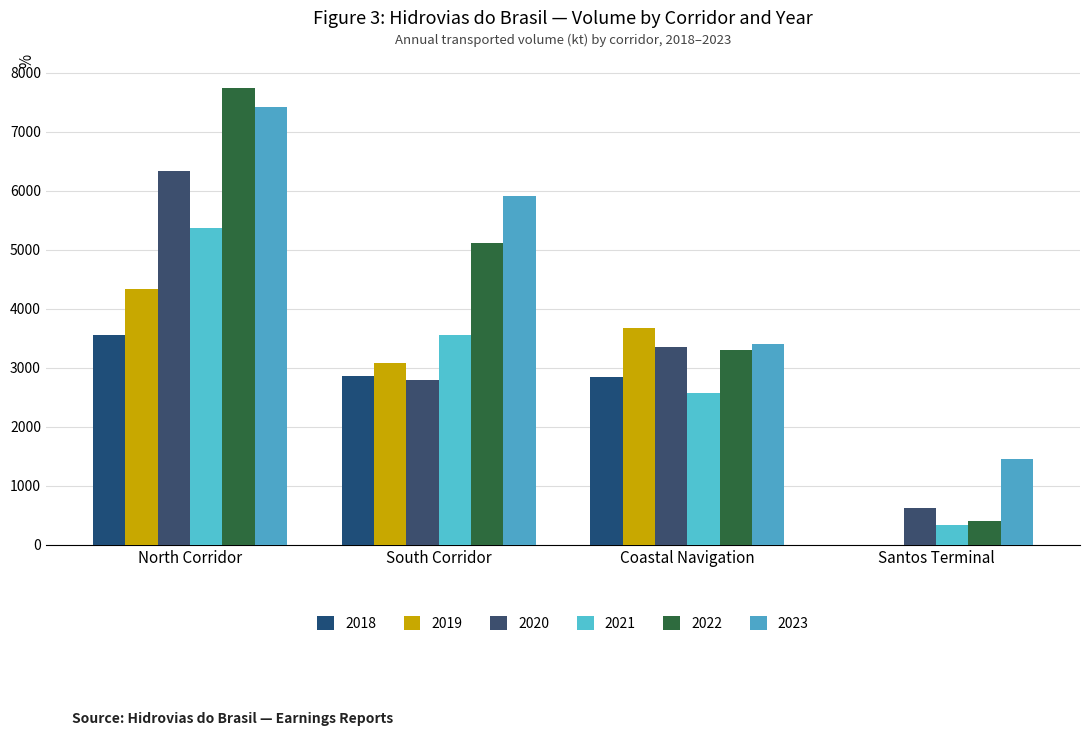

How many groups of bars are there?

4